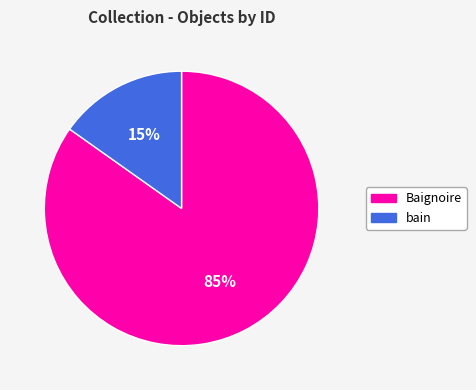

Which category has the smallest portion of the pie?

bain